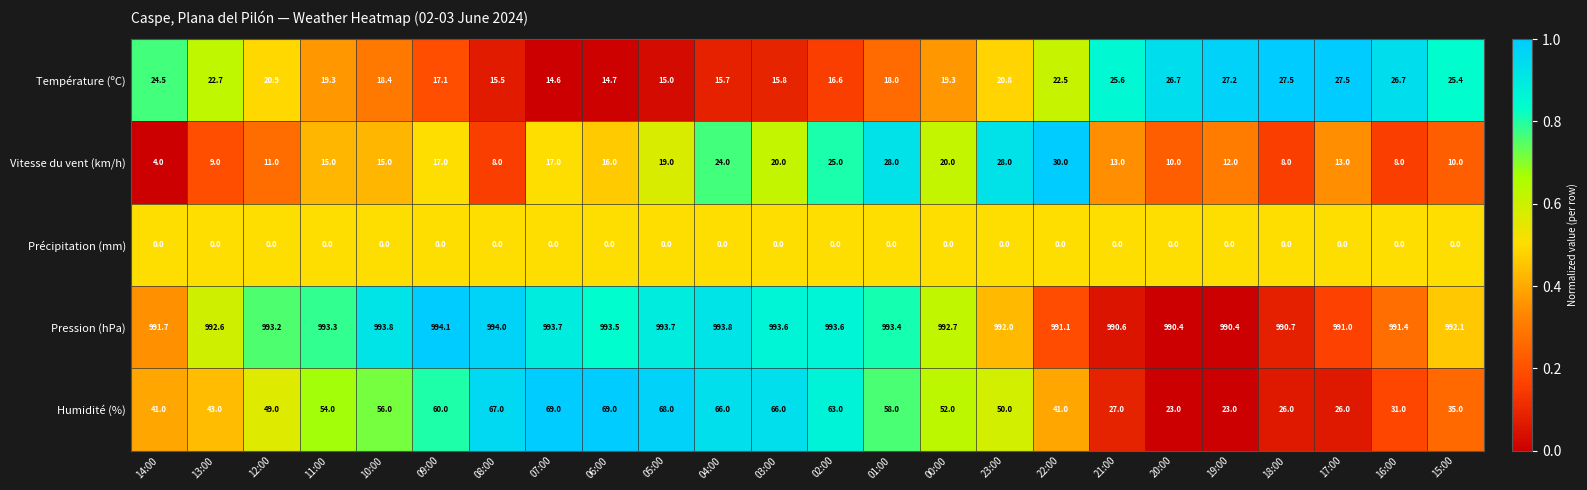

The Température (ºC) series shows 7.7 at 07:00. True or false?

False